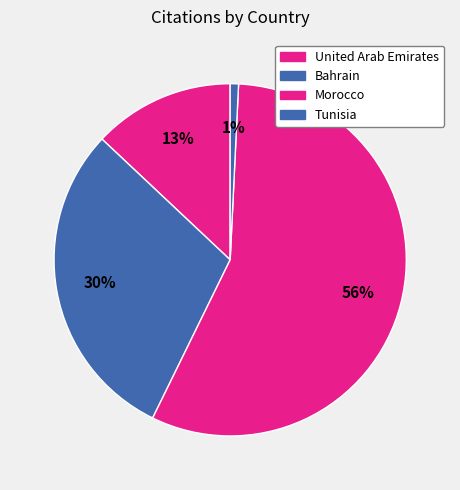

How many segments does this pie chart have?

4